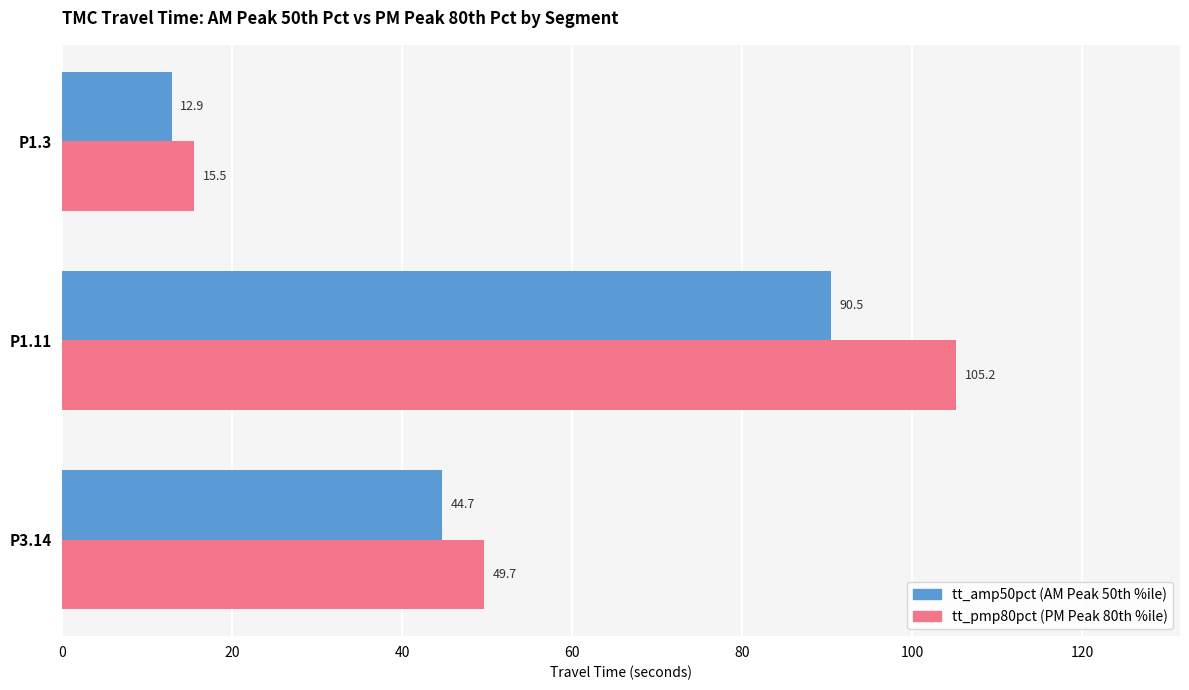

At which category is the sum across all series the highest?

P1.11